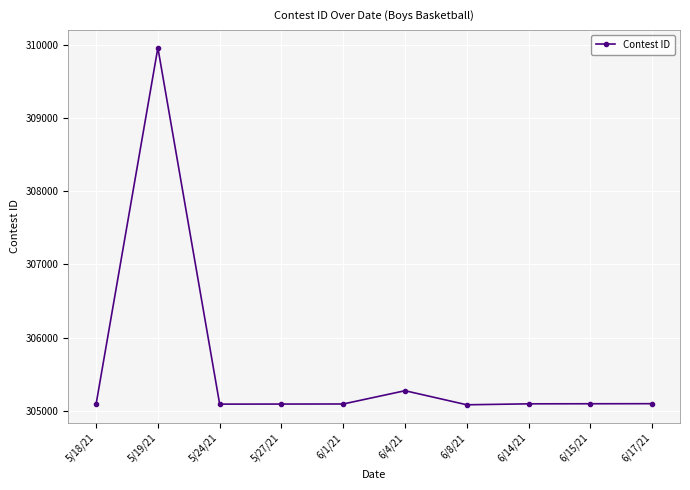

What is the change in value from 5/19/21 to 6/15/21?

-4858